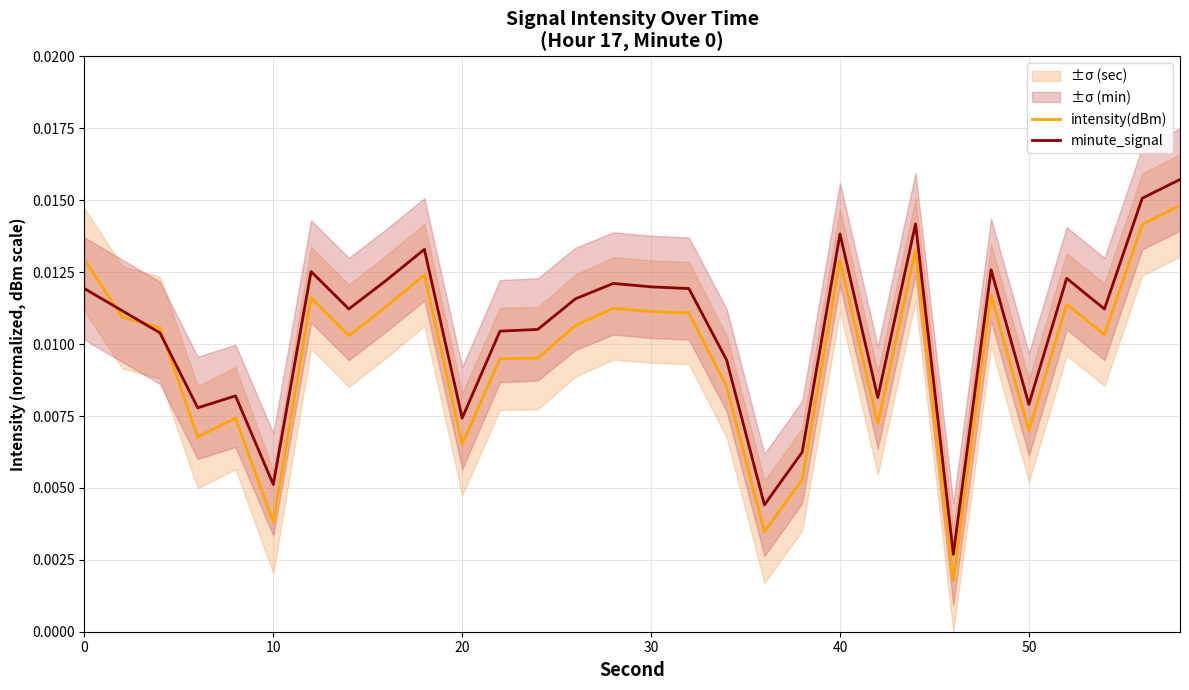

How many intersections are there between minute_signal and intensity(dBm)?

3